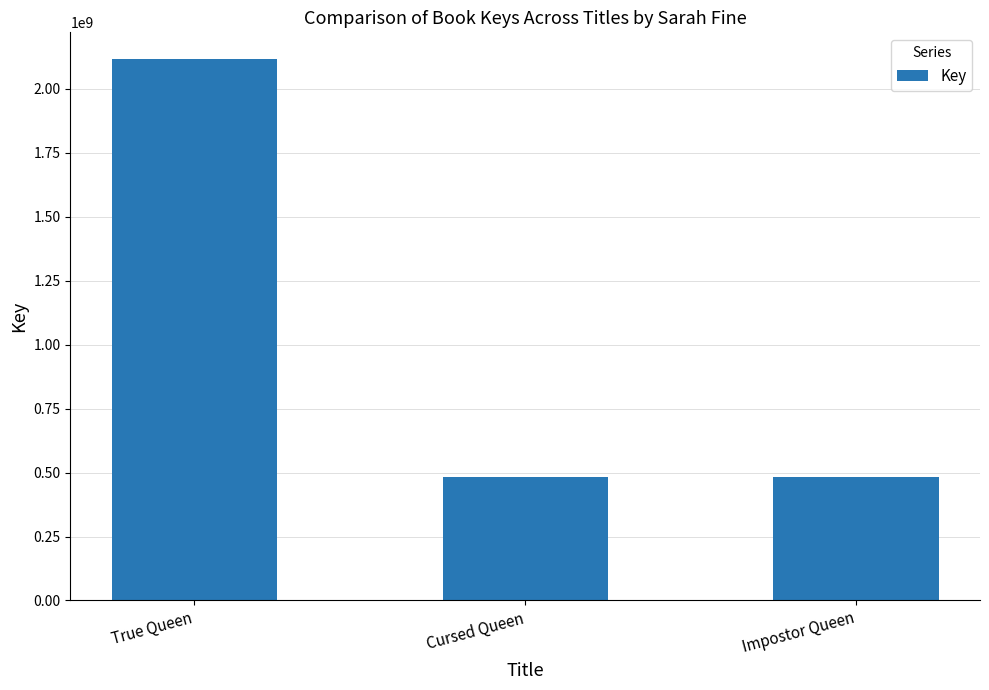

What is the greatest value displayed?

2115050455